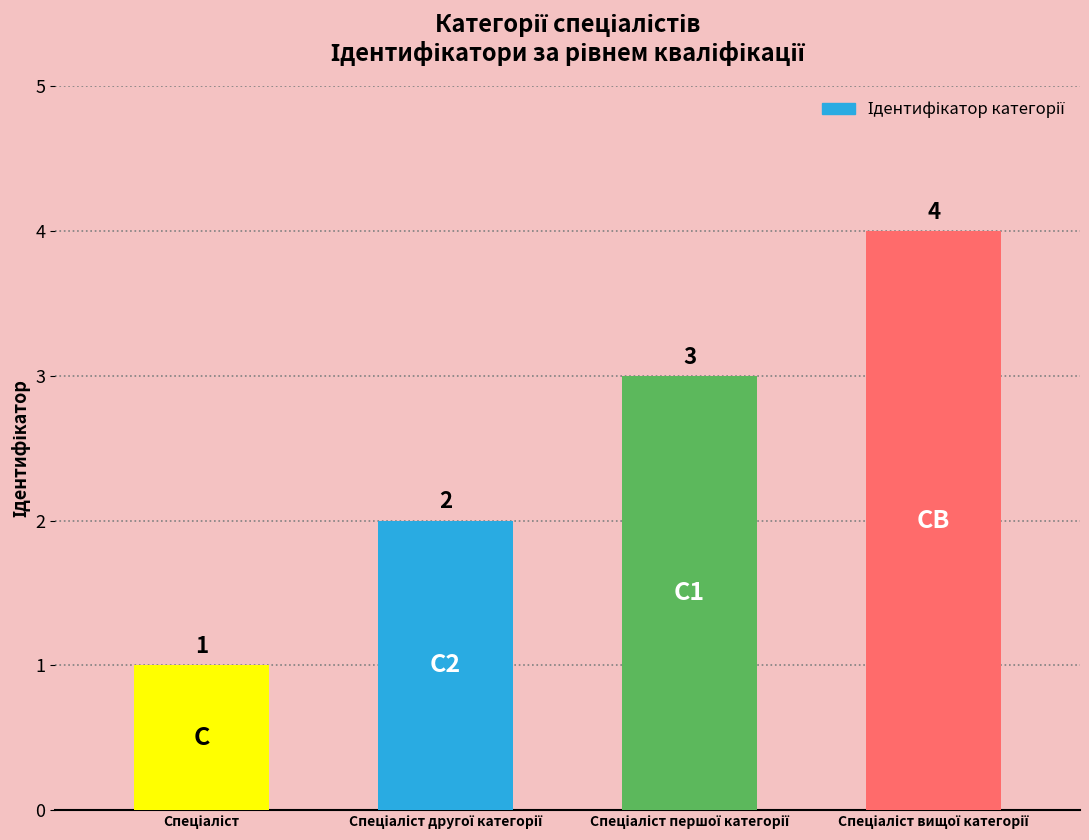

What is the sum of all values?

10